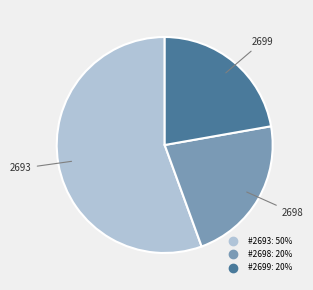

Does any single category account for the majority?

Yes